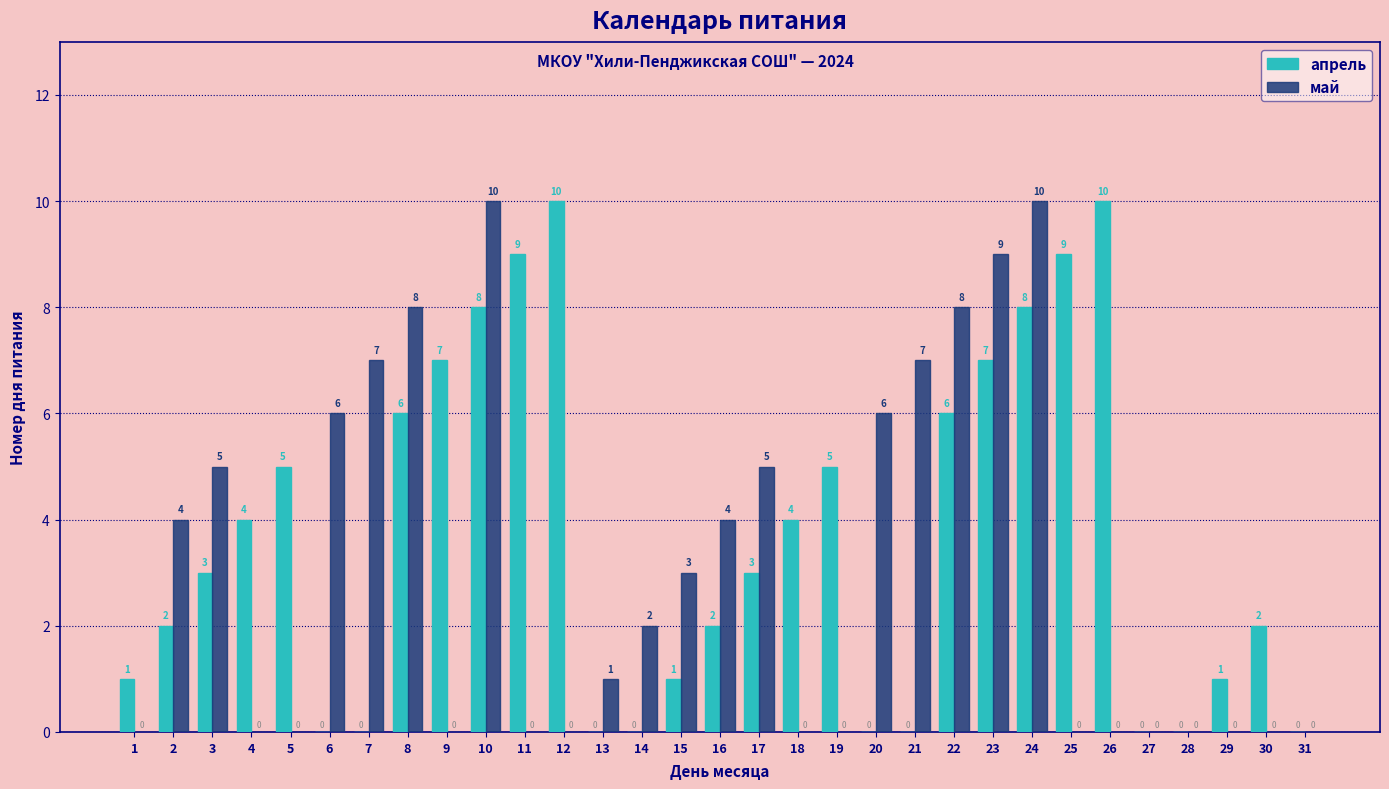

The value of апрель at 25 is 13. True or false?

False